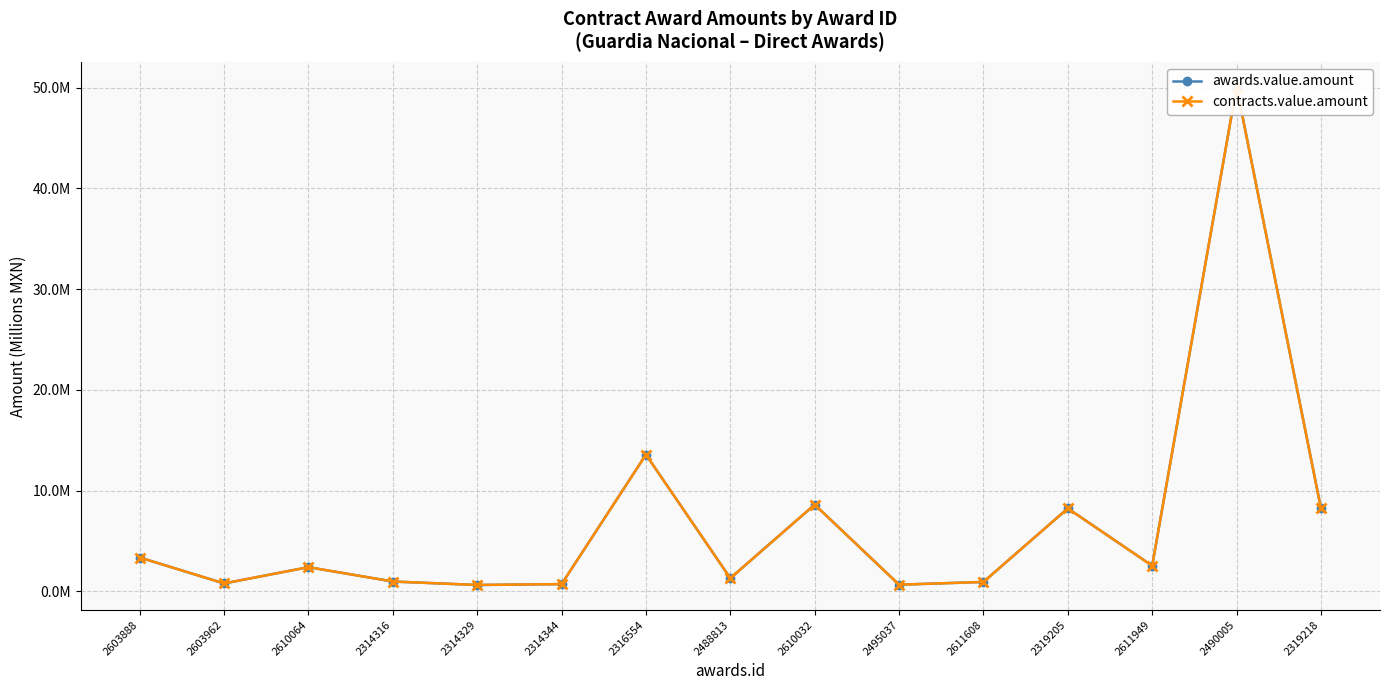

Reading left to right, extract all data points from this chart.

awards.value.amount: 2603888=3.4	2603962=0.8	2610064=2.4	2314316=1.0	2314329=0.6	2314344=0.7	2316554=13.6	2488813=1.3	2610032=8.6	2495037=0.7	2611608=0.9	2319205=8.2	2611949=2.6	2490005=50.1	2319218=8.2
contracts.value.amount: 2603888=3.4	2603962=0.8	2610064=2.4	2314316=1.0	2314329=0.6	2314344=0.7	2316554=13.6	2488813=1.3	2610032=8.6	2495037=0.7	2611608=0.9	2319205=8.2	2611949=2.6	2490005=50.1	2319218=8.2